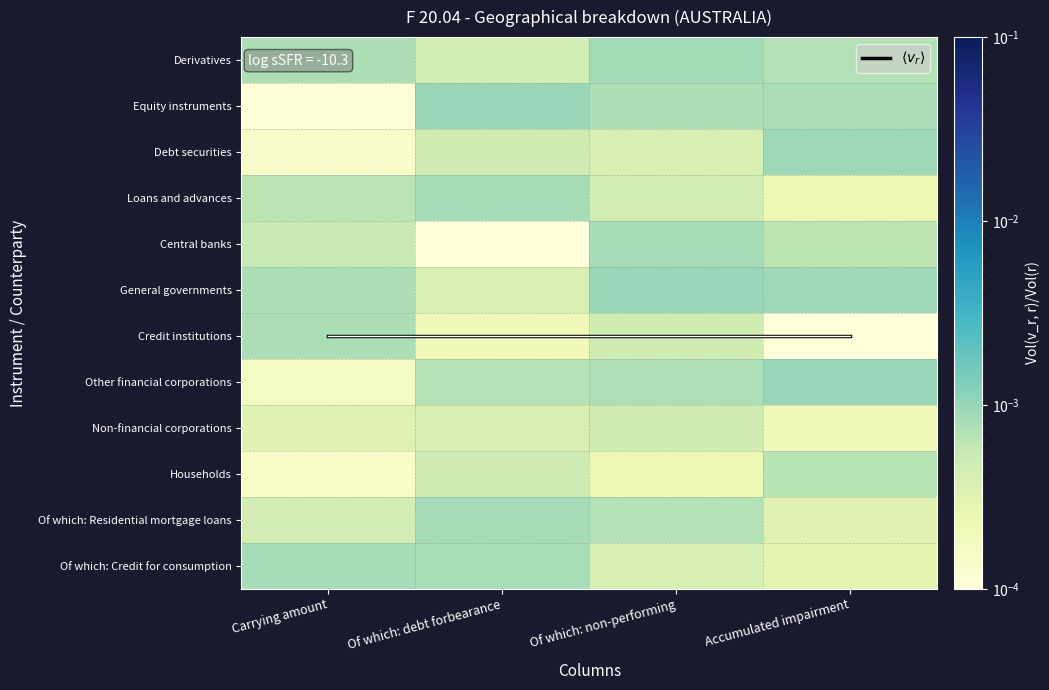

At which label does Of which: Residential mortgage loans reach its peak?

Of which: debt forbearance